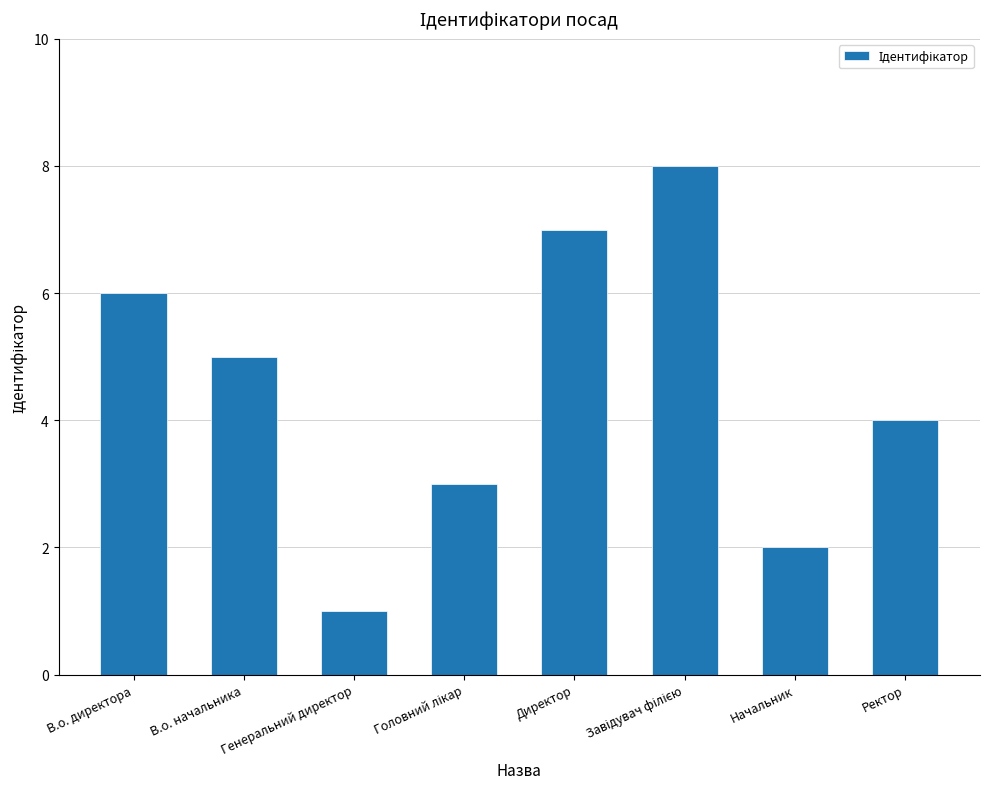

What is the label of the 8th bar from the right?

В.о. директора